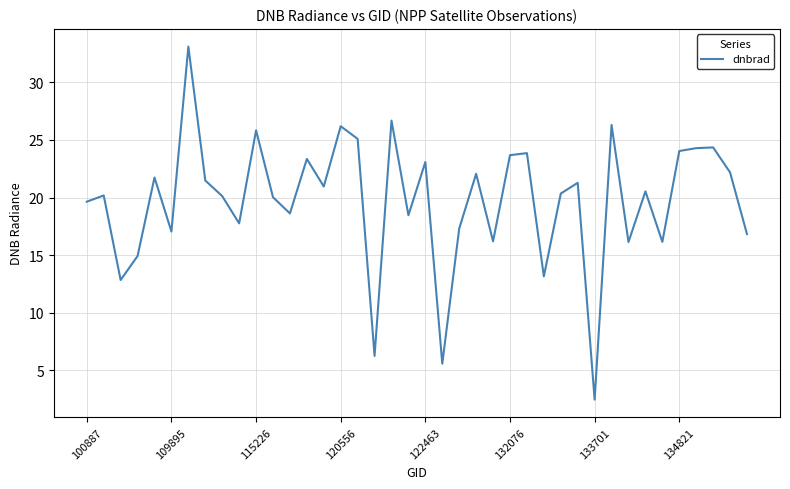

What is the maximum value shown in the chart?

33.1